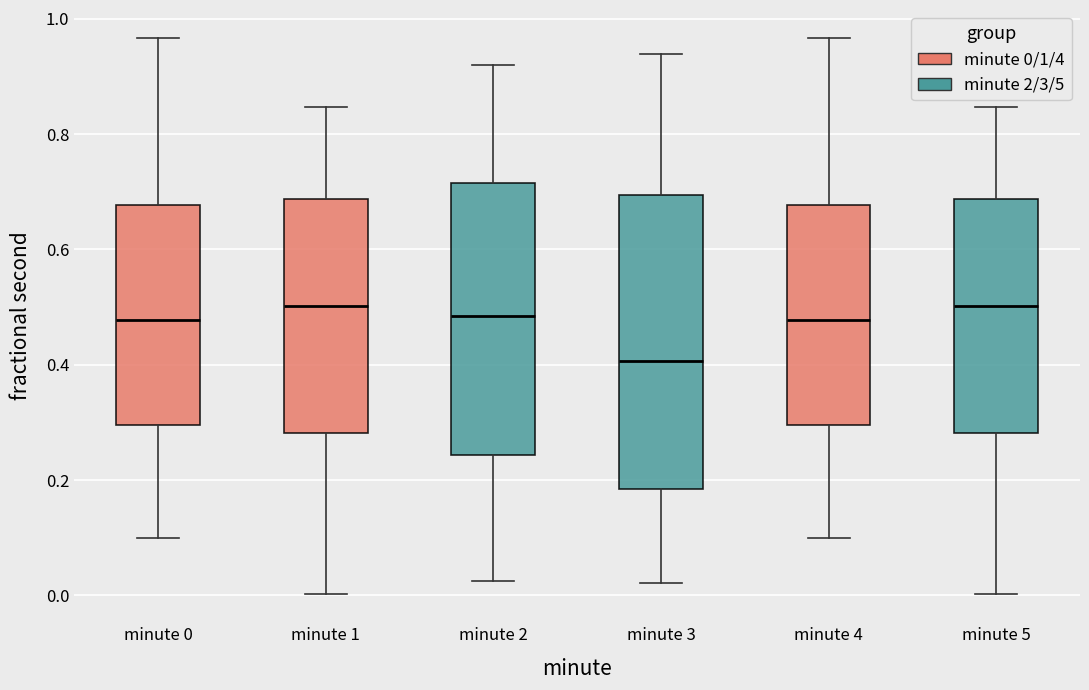

Reading left to right, read every box against the y-axis: the position of its median line, the range the box covers, and the ends of its whiskers. The values are not printed on the chart, so give them approximately, as read against the axis.

minute 0: median 0.48, box 0.30 to 0.68, whiskers 0.10 to 0.96
minute 1: median 0.50, box 0.28 to 0.68, whiskers 0.00 to 0.84
minute 2: median 0.48, box 0.24 to 0.72, whiskers 0.02 to 0.92
minute 3: median 0.40, box 0.18 to 0.70, whiskers 0.02 to 0.94
minute 4: median 0.48, box 0.30 to 0.68, whiskers 0.10 to 0.96
minute 5: median 0.50, box 0.28 to 0.68, whiskers 0.00 to 0.84